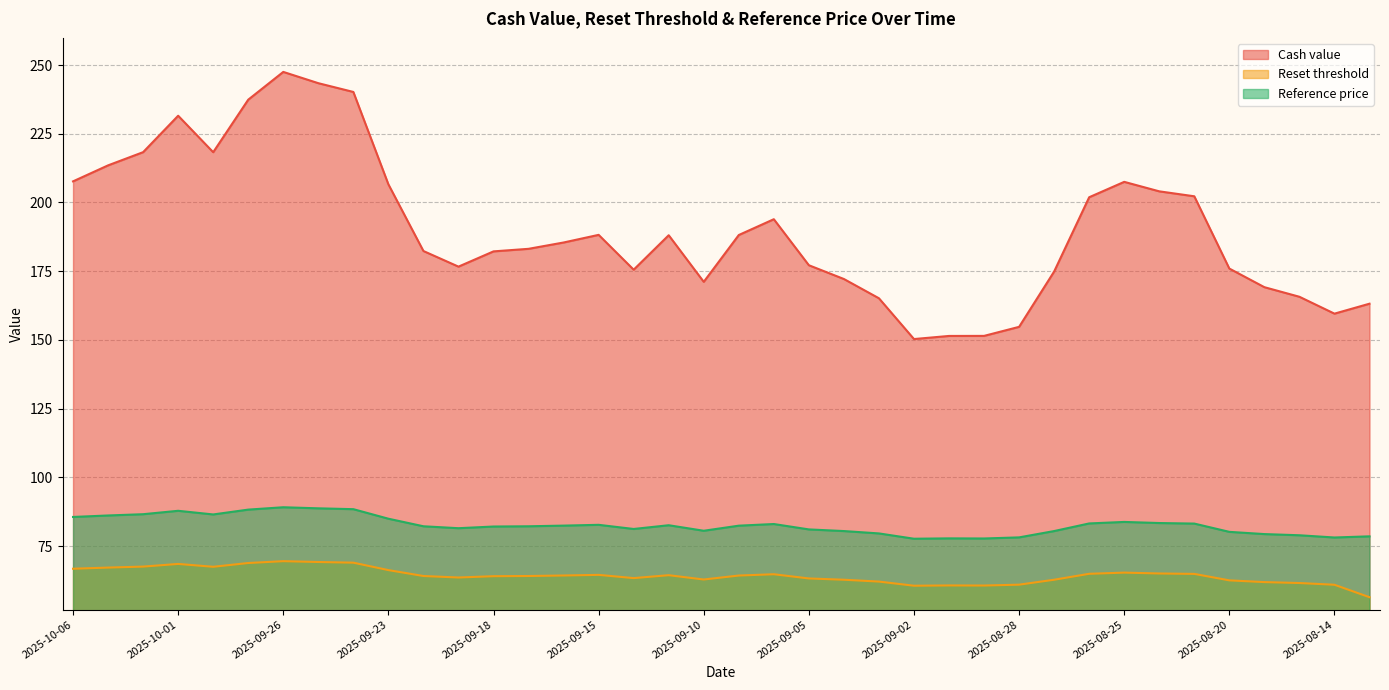

True or false: Cash value and Reference price cross at least once.

False